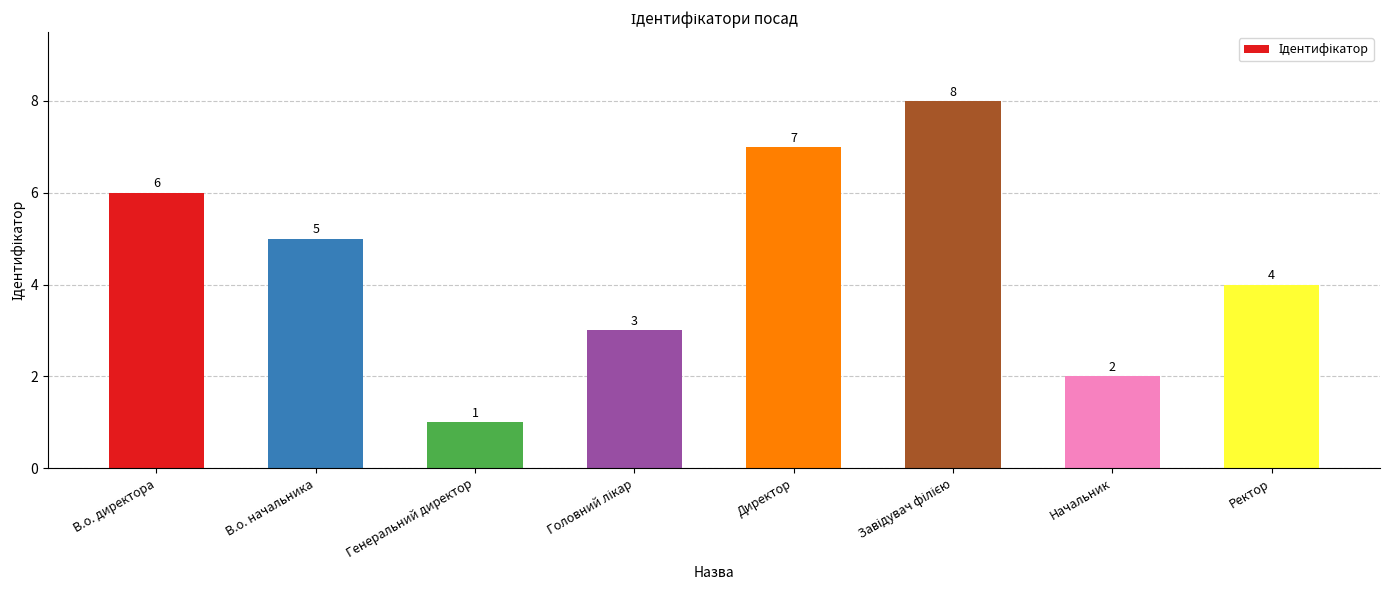

What position from the left is Директор?

5